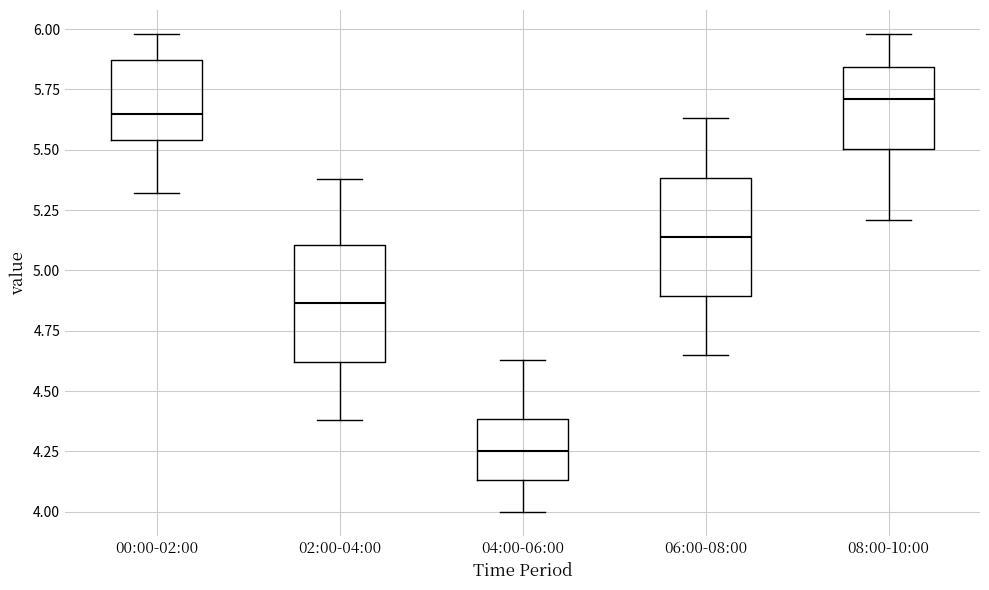

Reading left to right, read every box against the y-axis: the position of its median line, the range the box covers, and the ends of its whiskers. The values are not printed on the chart, so give them approximately, as read against the axis.

00:00-02:00: median 5.65, box 5.55 to 5.85, whiskers 5.30 to 6.00
02:00-04:00: median 4.85, box 4.60 to 5.10, whiskers 4.40 to 5.40
04:00-06:00: median 4.25, box 4.15 to 4.40, whiskers 4.00 to 4.65
06:00-08:00: median 5.15, box 4.90 to 5.40, whiskers 4.65 to 5.65
08:00-10:00: median 5.70, box 5.50 to 5.85, whiskers 5.20 to 6.00